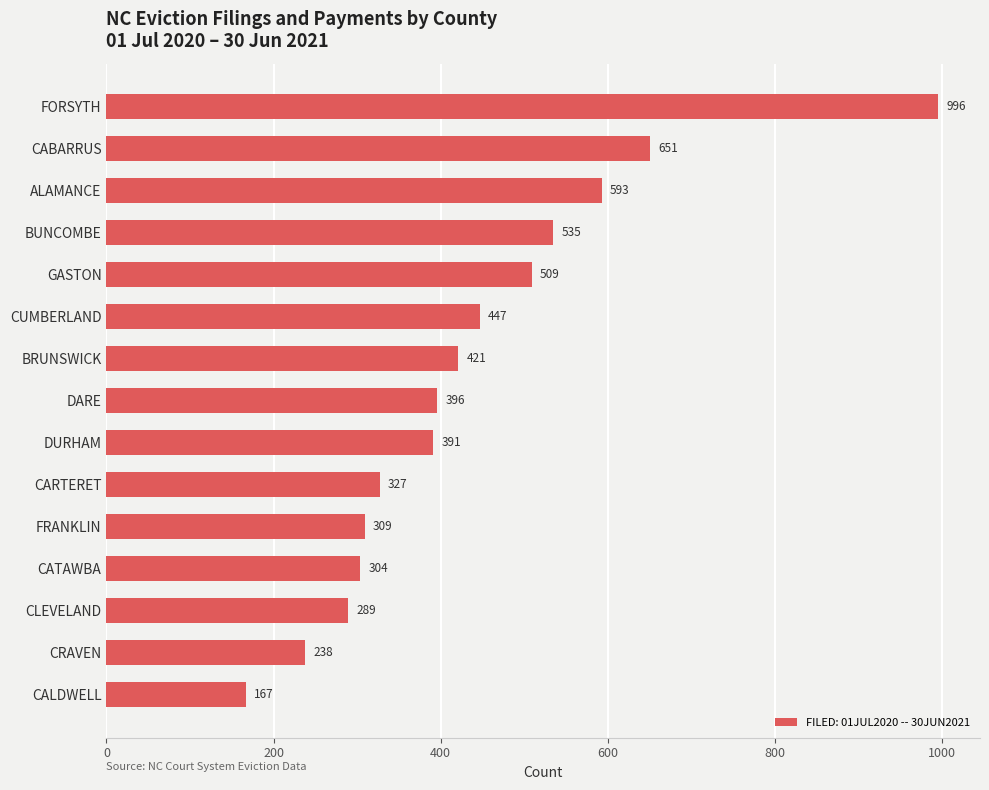

Approximately how many times larger is the value at FRANKLIN compared to BRUNSWICK?

0.7